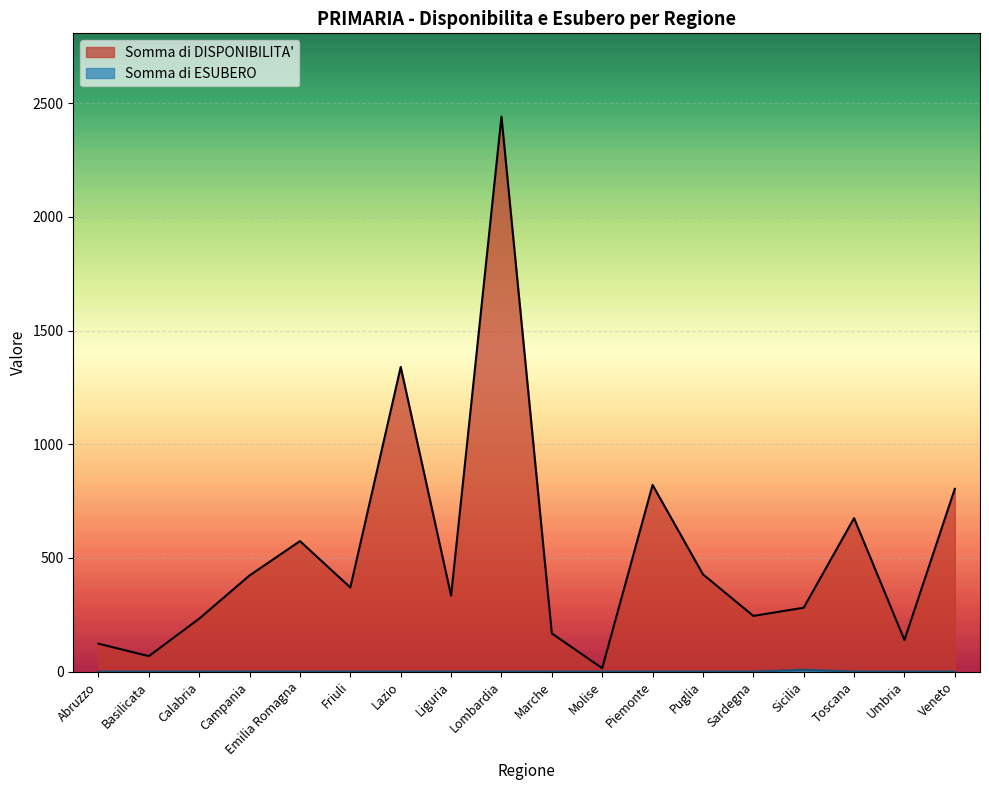

What is the difference between the highest and lowest values at Sardegna?

245